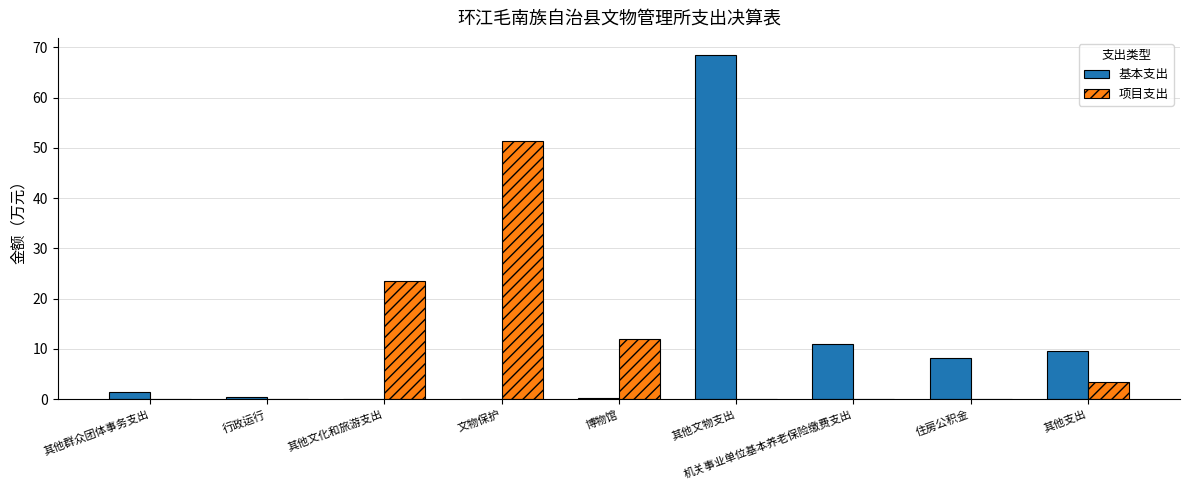

The 基本支出 series shows 8.3 at 住房公积金. True or false?

True